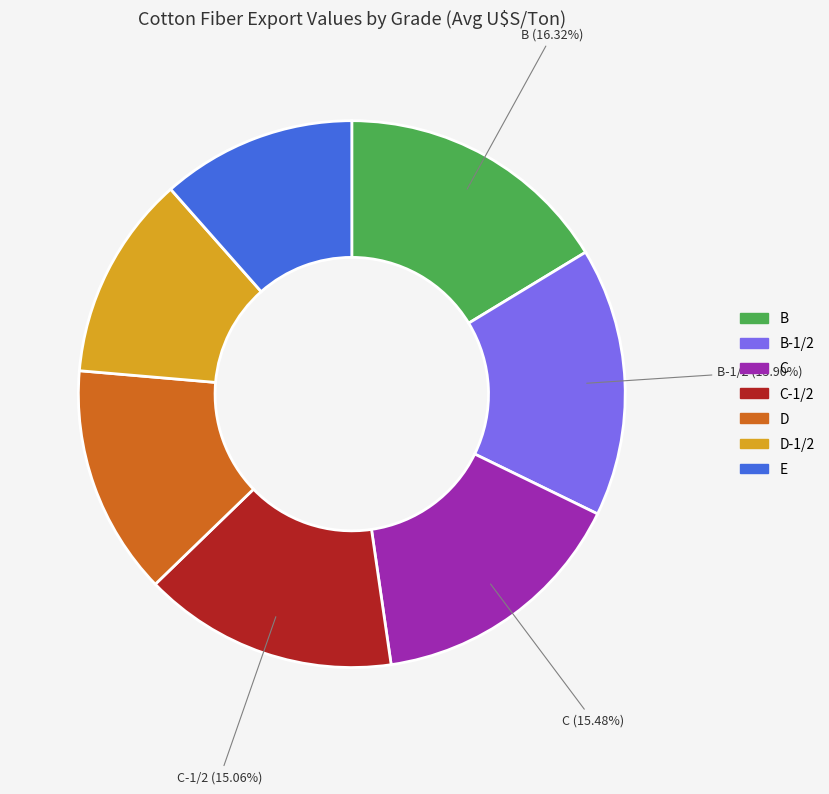

Combined, do D-1/2 and B account for over 50%?

No